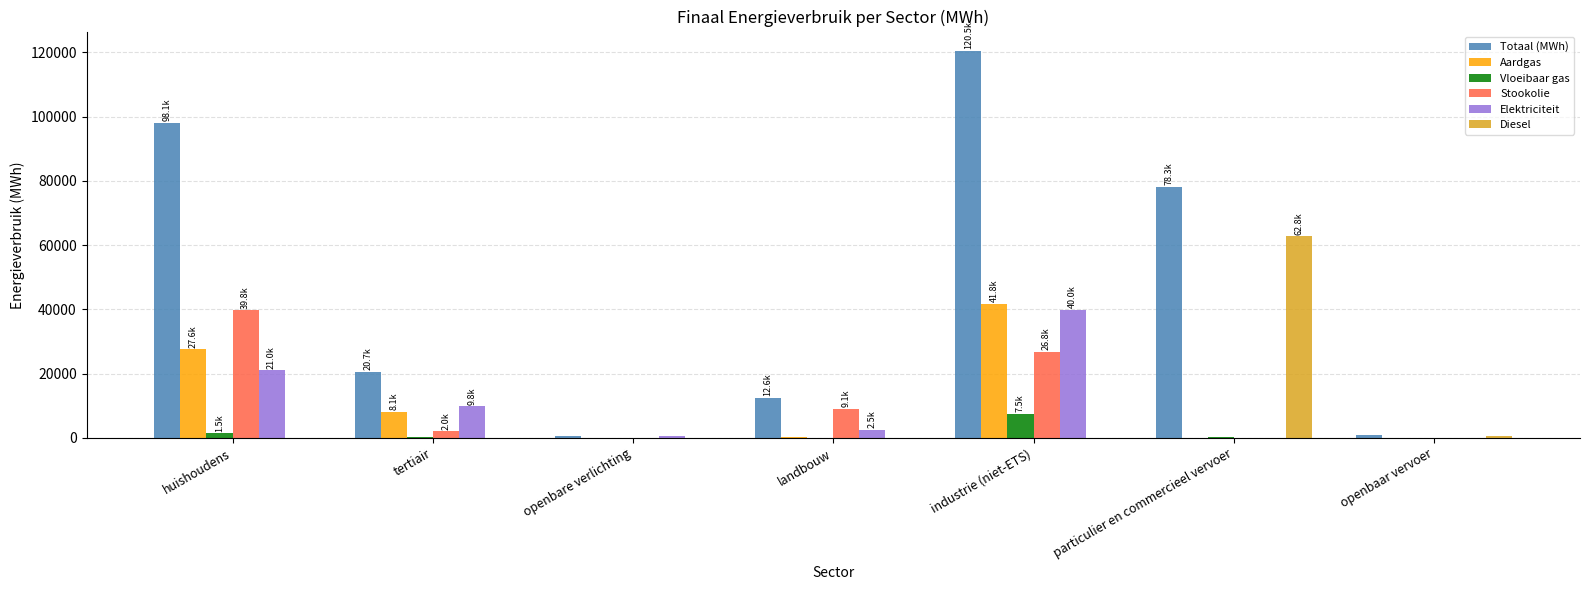

Is it true that Diesel equals 26999.5 at industrie (niet-ETS)?

False